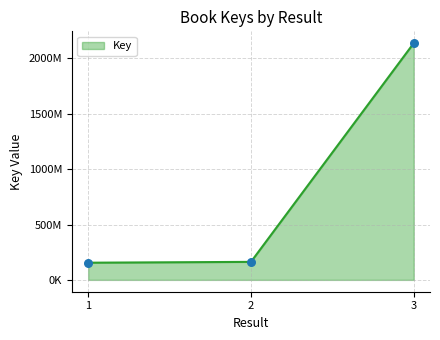

Does the chart have visible grid lines?

Yes